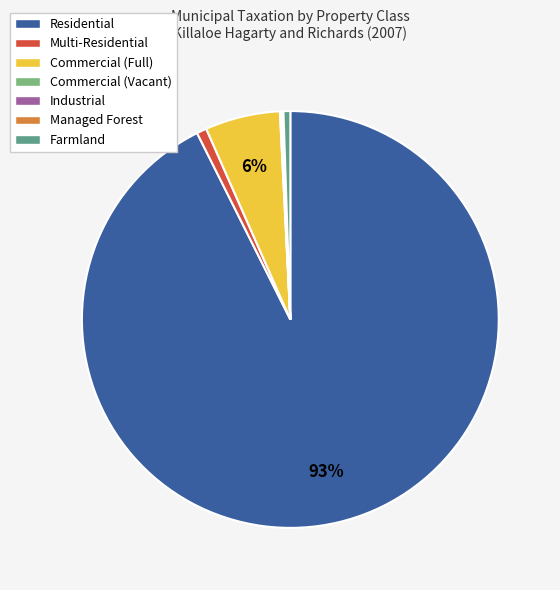

Is it true that Farmland is 1% of the pie?

True